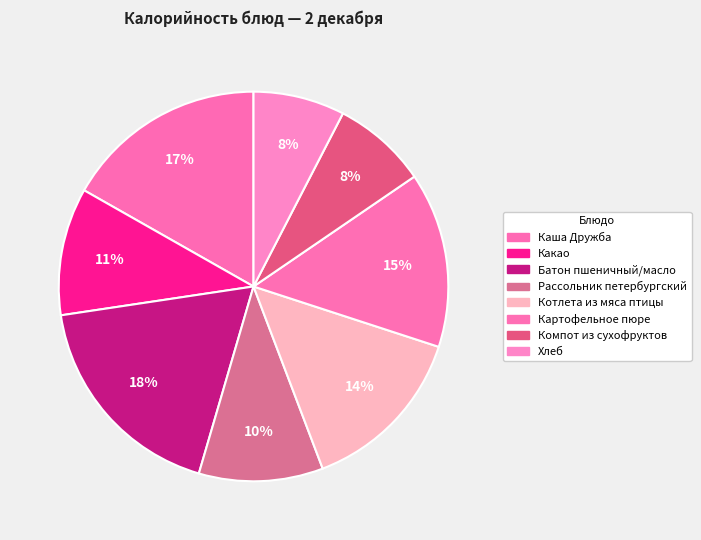

Rank the categories by value from highest to lowest.

Батон пшеничный/масло, Каша Дружба, Картофельное пюре, Котлета из мяса птицы, Какао, Рассольник петербургский, Компот из сухофруктов, Хлеб